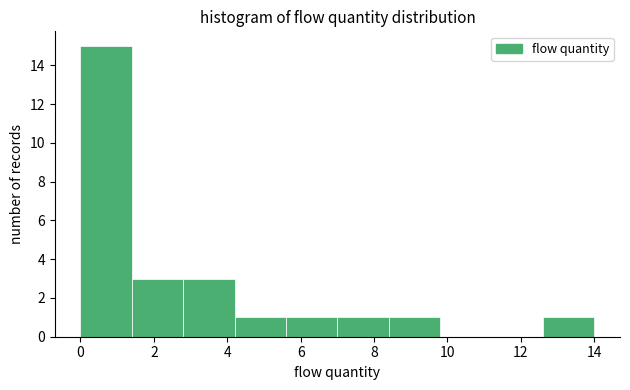

How tall is the bar that spans 1.4 to 2.8 on the x-axis? The values are not printed on the chart, so give them approximately, as read against the axis.

3